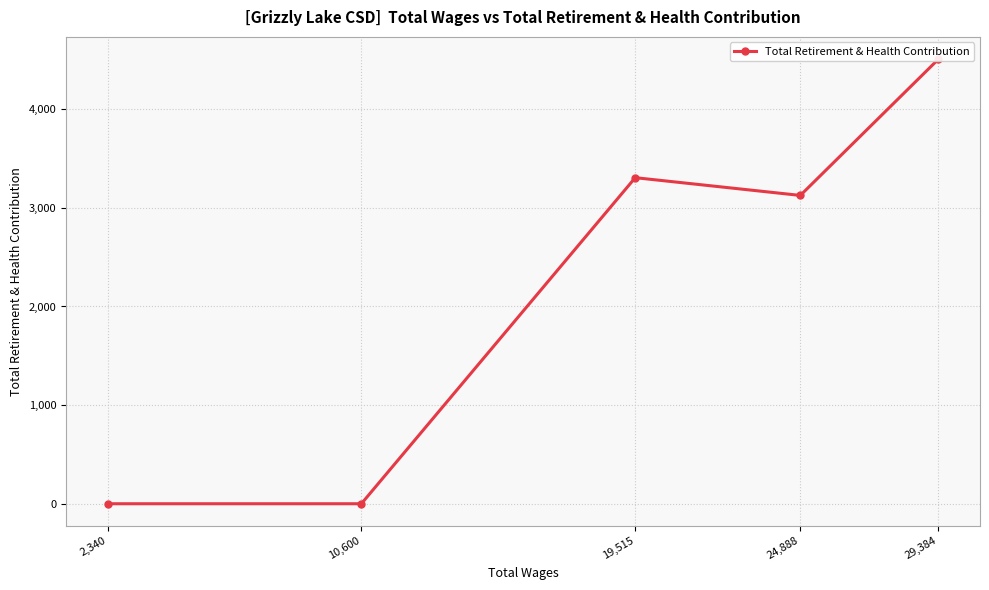

Rank the categories by value from lowest to highest.

10,600, 2,340, 24,888, 19,515, 29,384